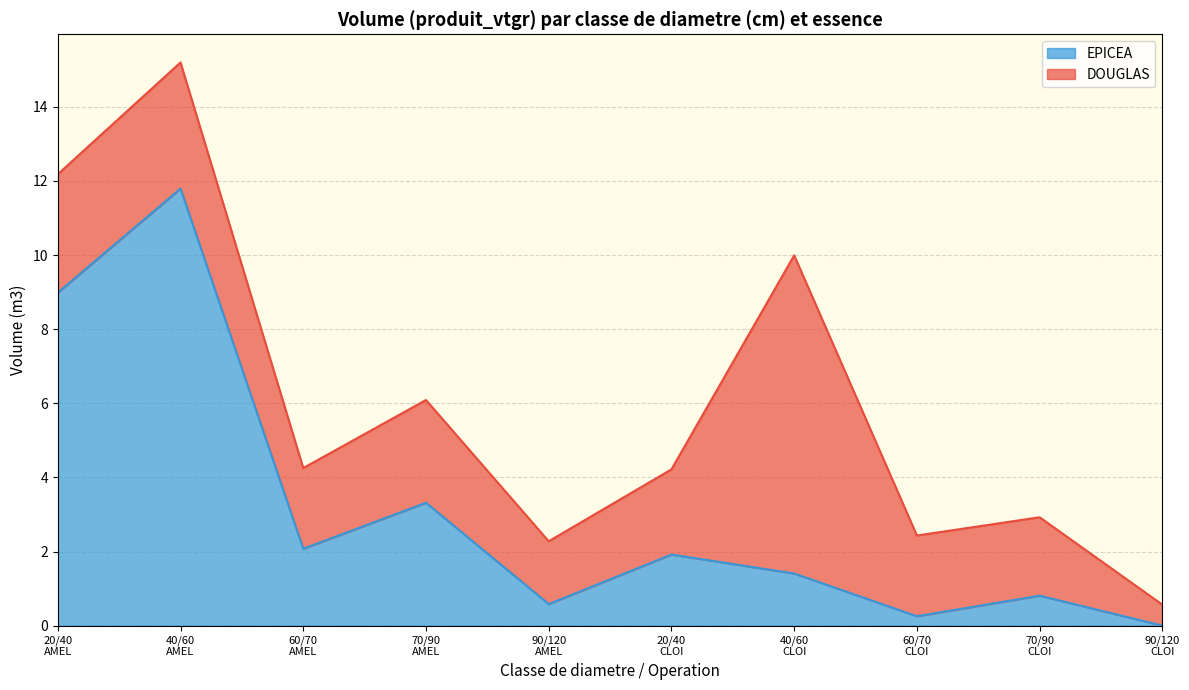

Does the chart display data point markers on the line(s)?

No